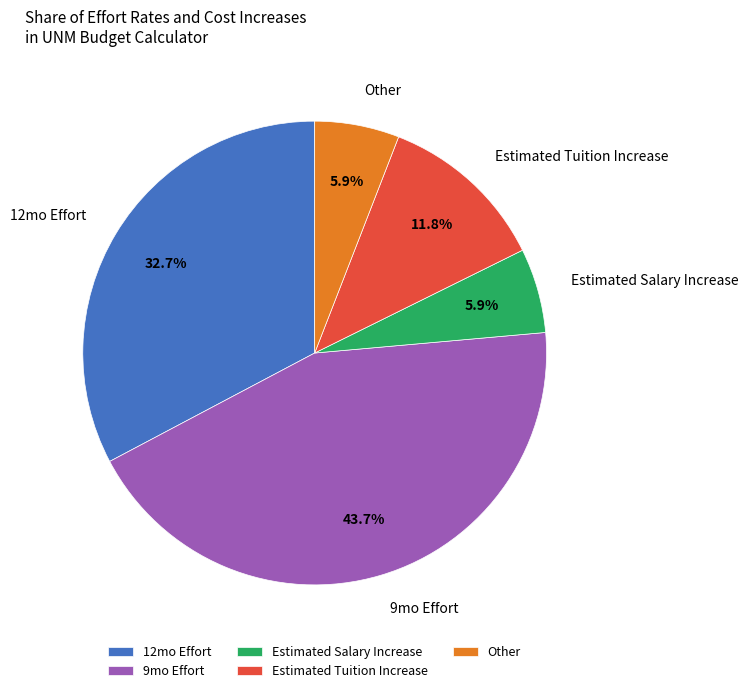

Which category has the biggest portion of the pie?

9mo Effort